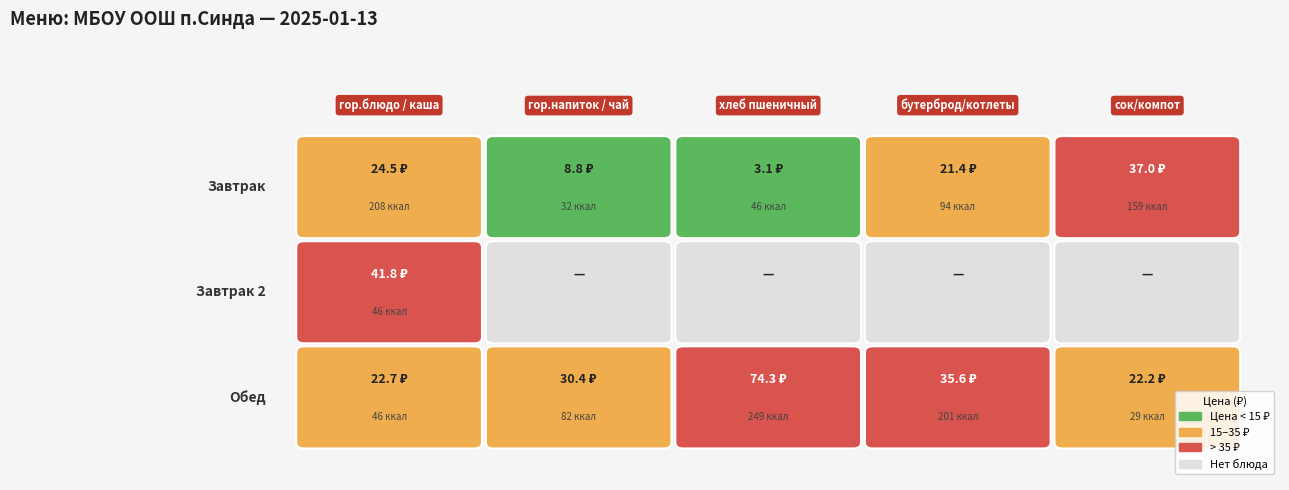

How many values in the Обед series are below 30?

2